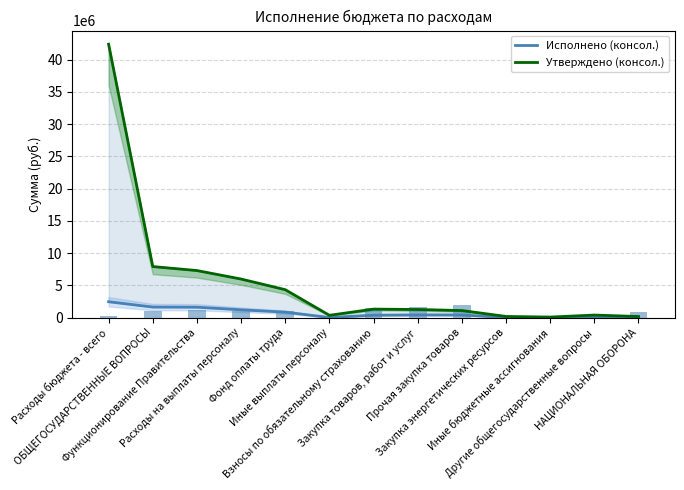

What is the sum of all Исполнено (консол.) values?

8911922.0